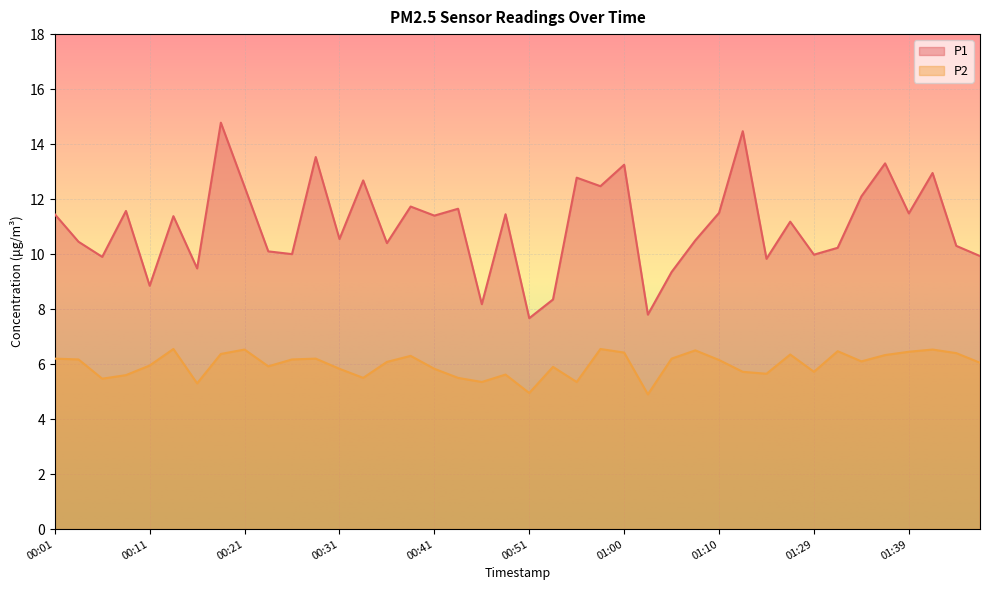

Which has a higher value, 00:43 or 00:51?

00:43